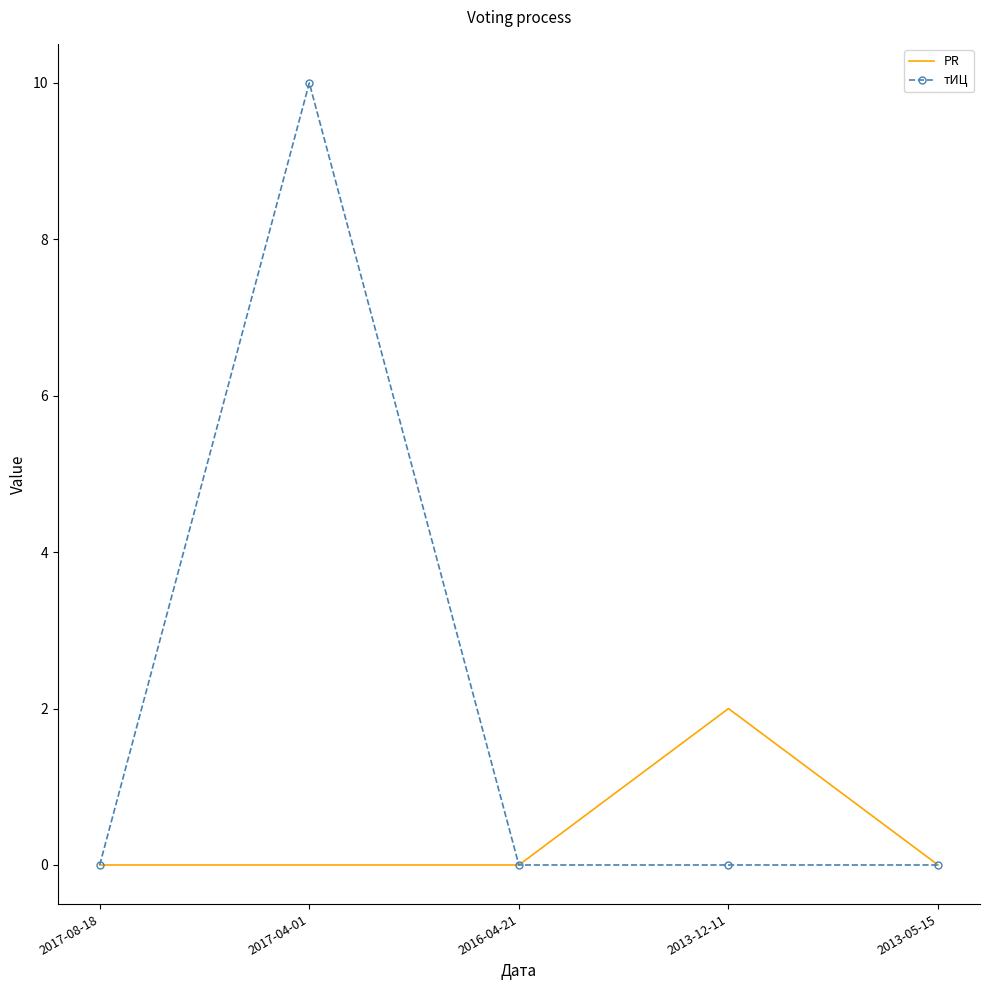

True or false: PR has a value of 1 at 2017-08-18.

False